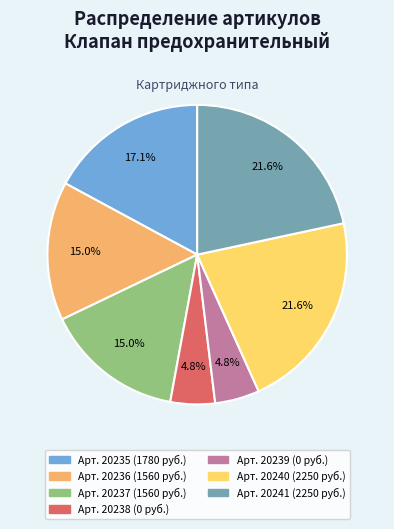

Does any single category account for the majority?

No